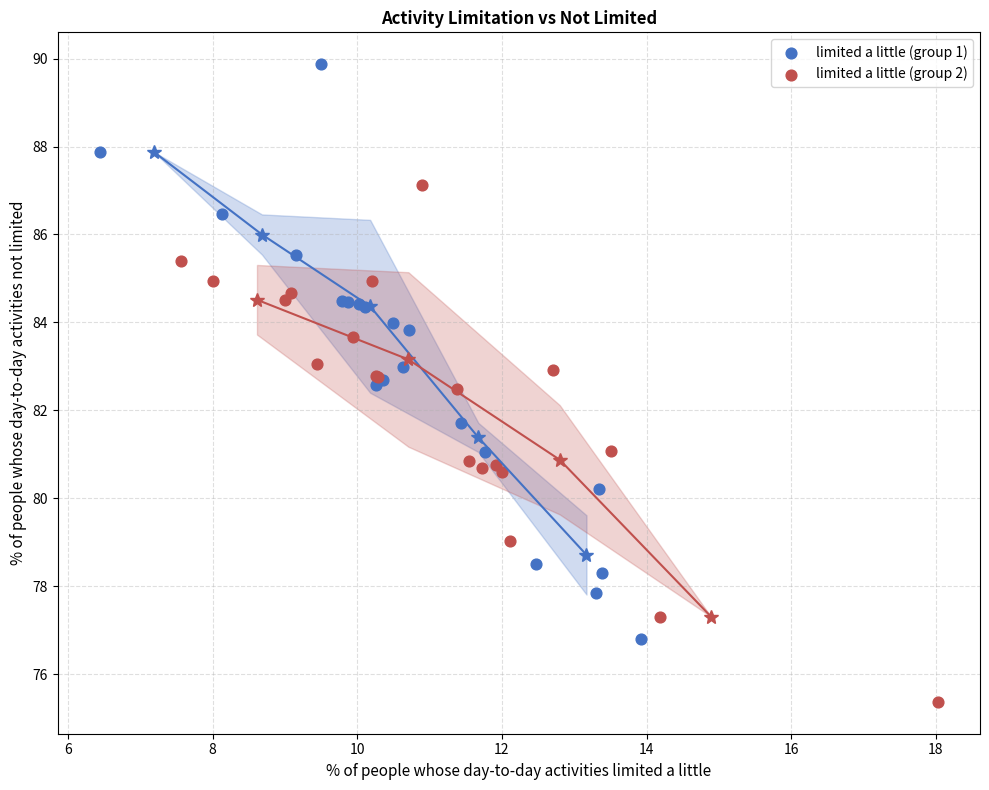

Which series contains the highest Y value?

limited a little (group 1)